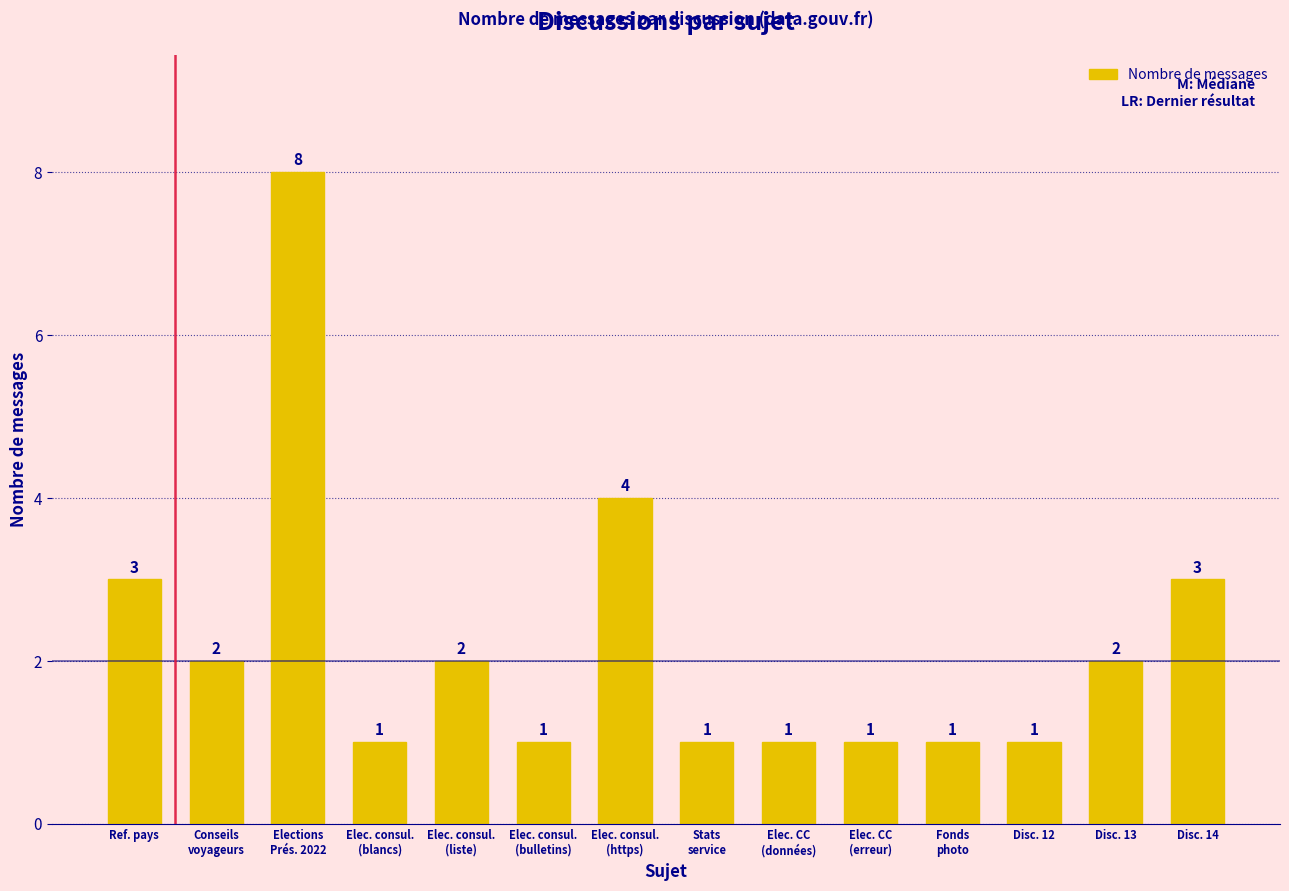

What is the average value?

2